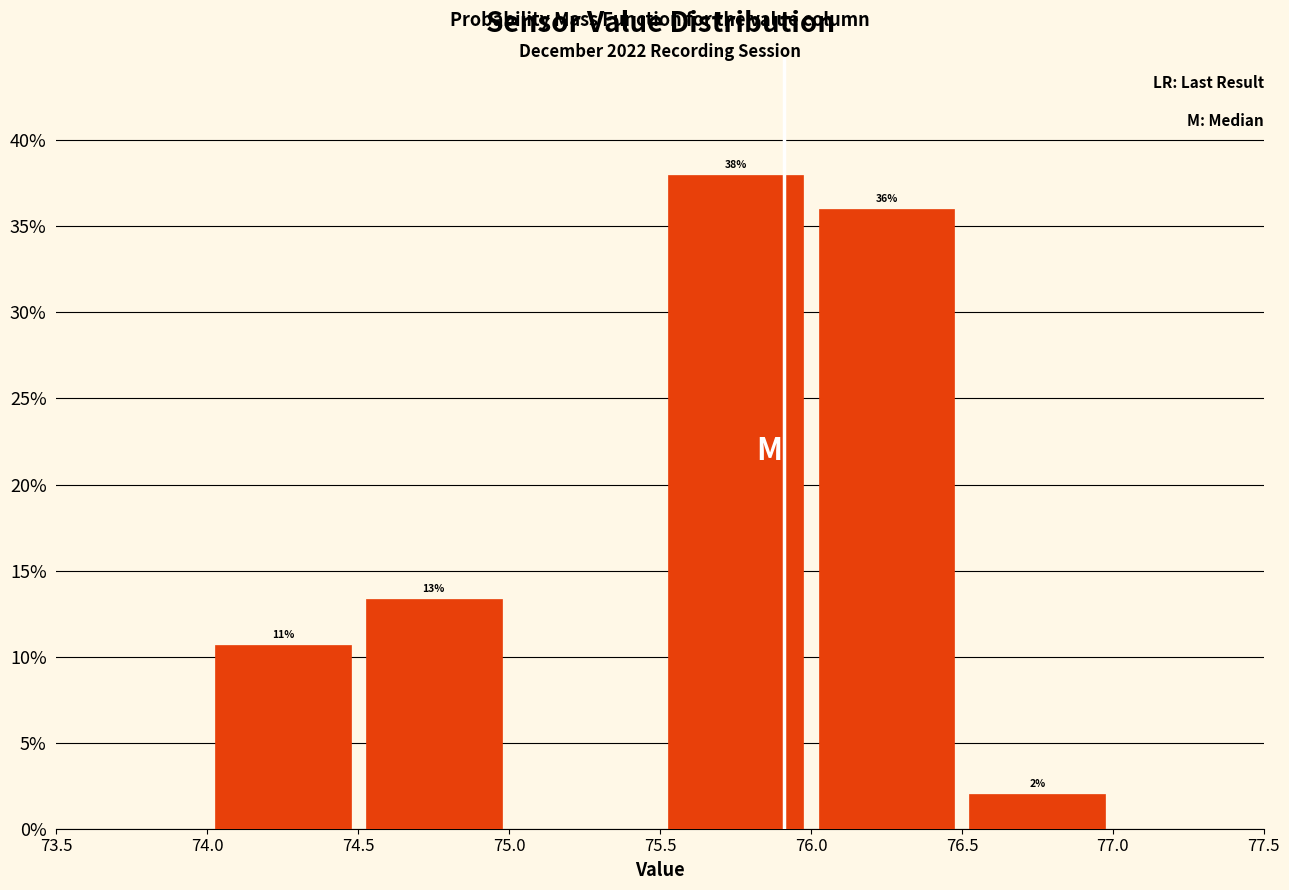

Which range on the x-axis has the tallest bar?

75.5 to 76.0